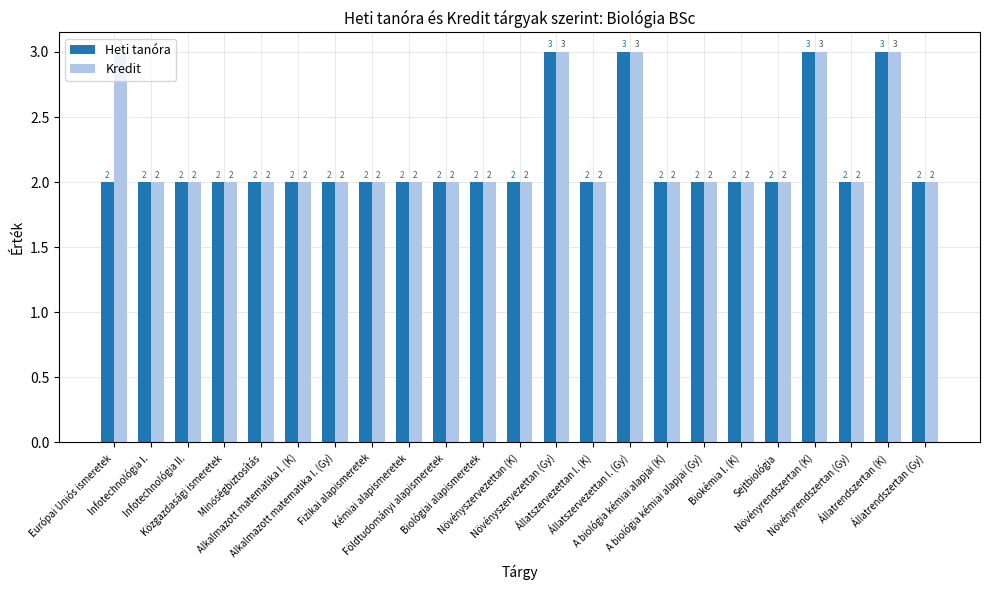

What is the sum of all Heti tanóra values?

50